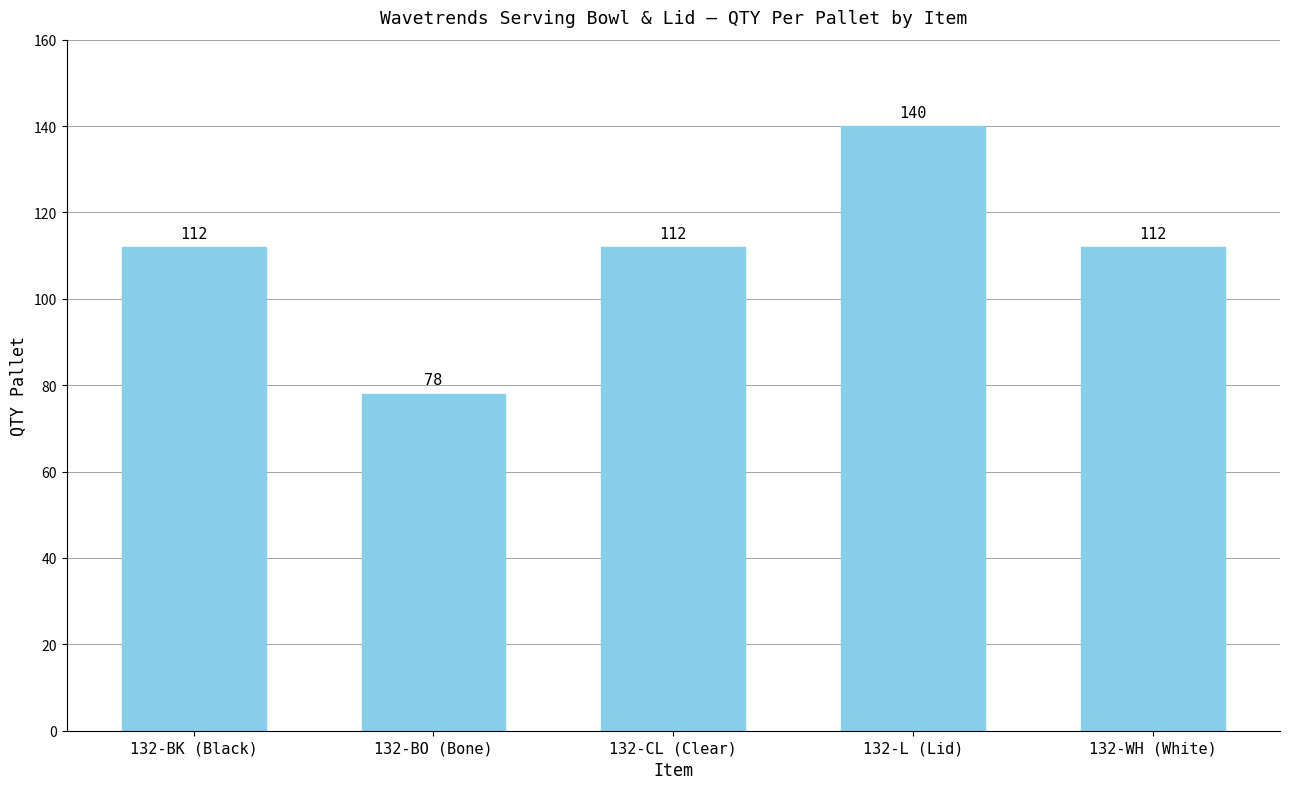

What is the sum of all values?

554